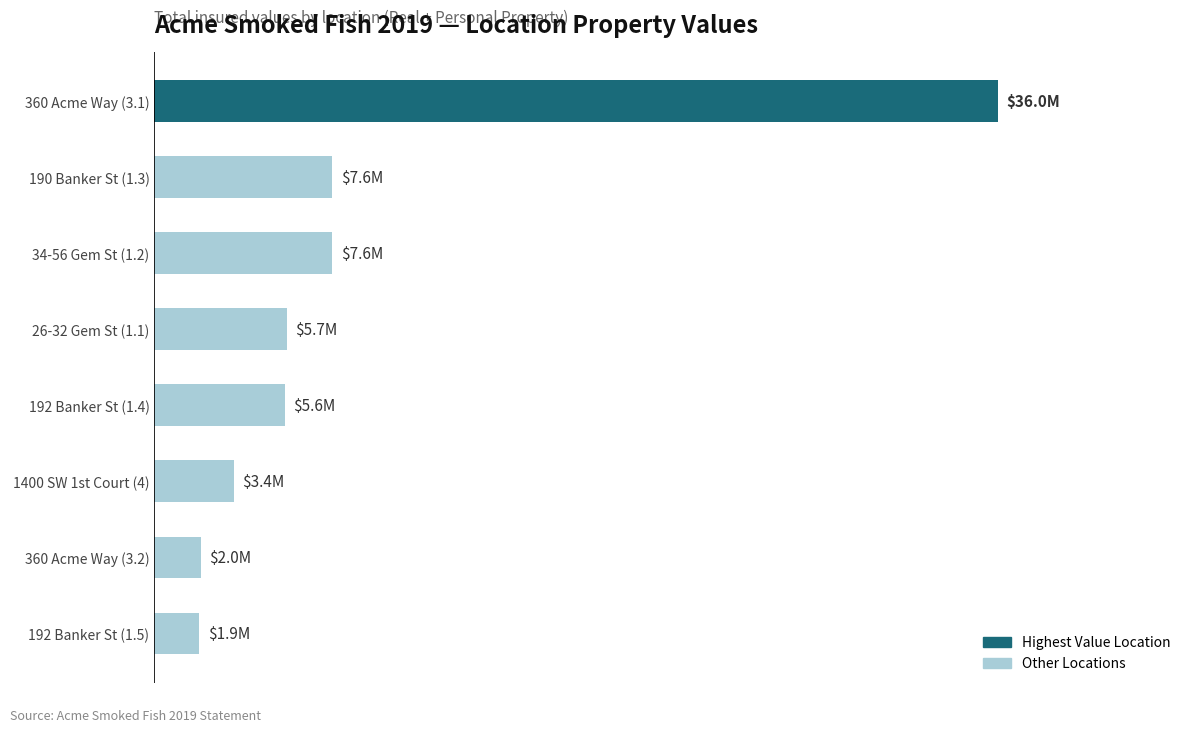

What is the greatest value displayed?

35958000